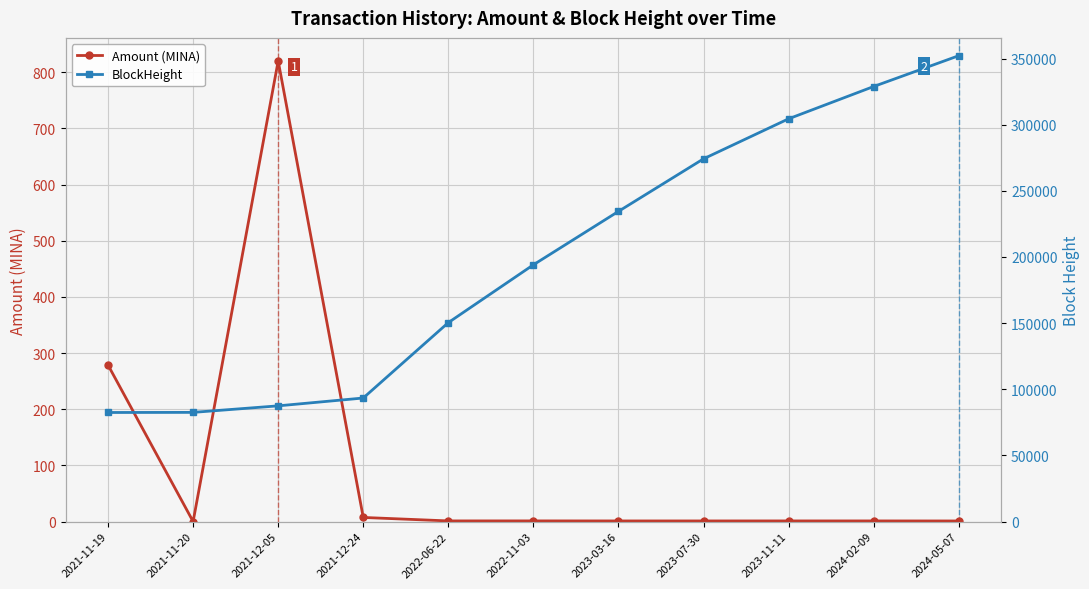

Is this an area chart (filled region under the line)?

No